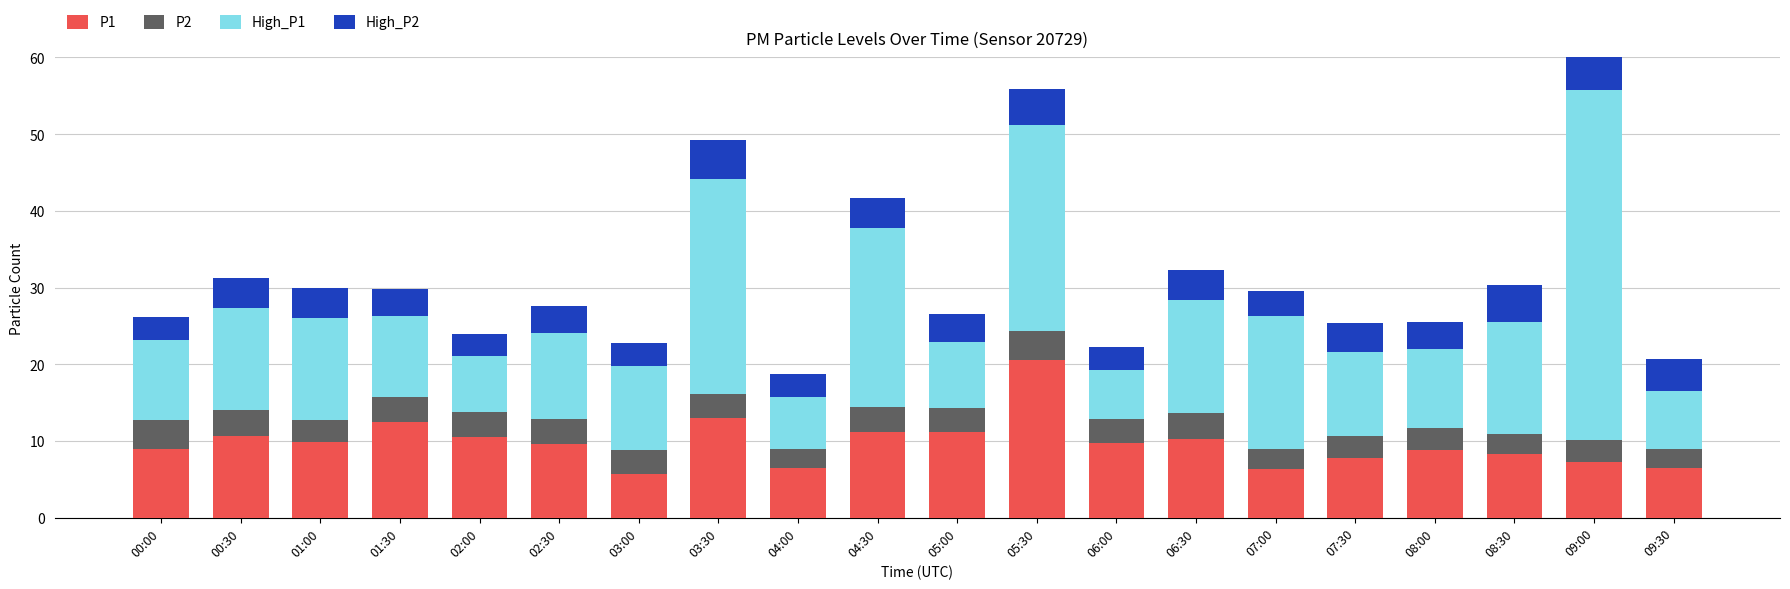

Which category has the lowest value across all series?

04:00